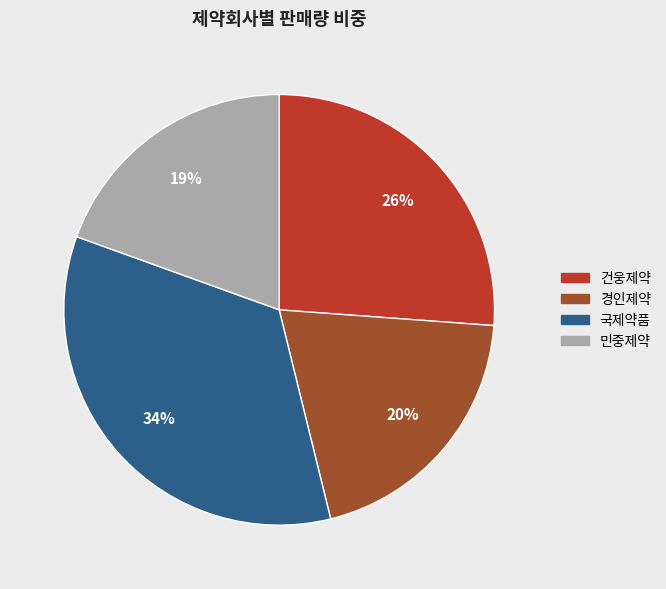

Which has a higher value, 건웅제약 or 국제약품?

국제약품